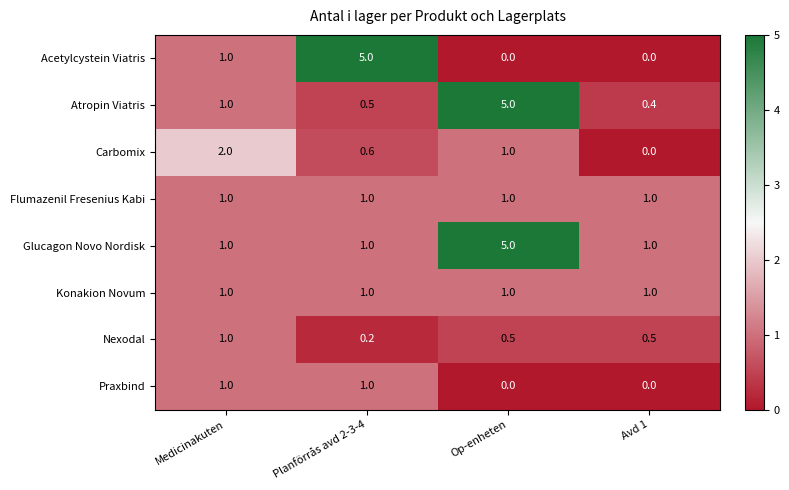

Which series has the largest total across all categories?

Glucagon Novo Nordisk